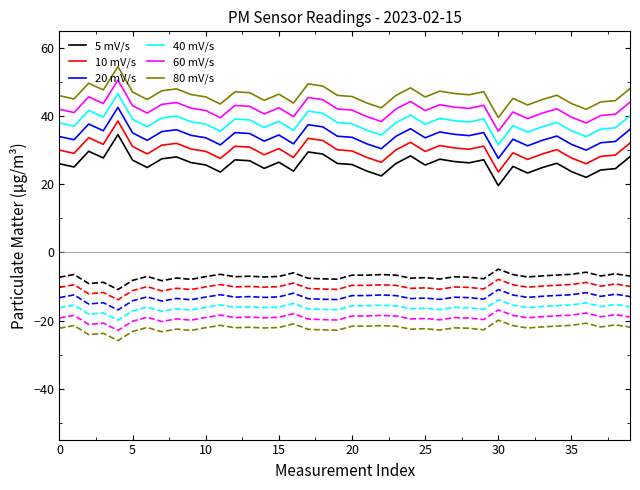

What is the minimum value shown in the chart?

-25.9